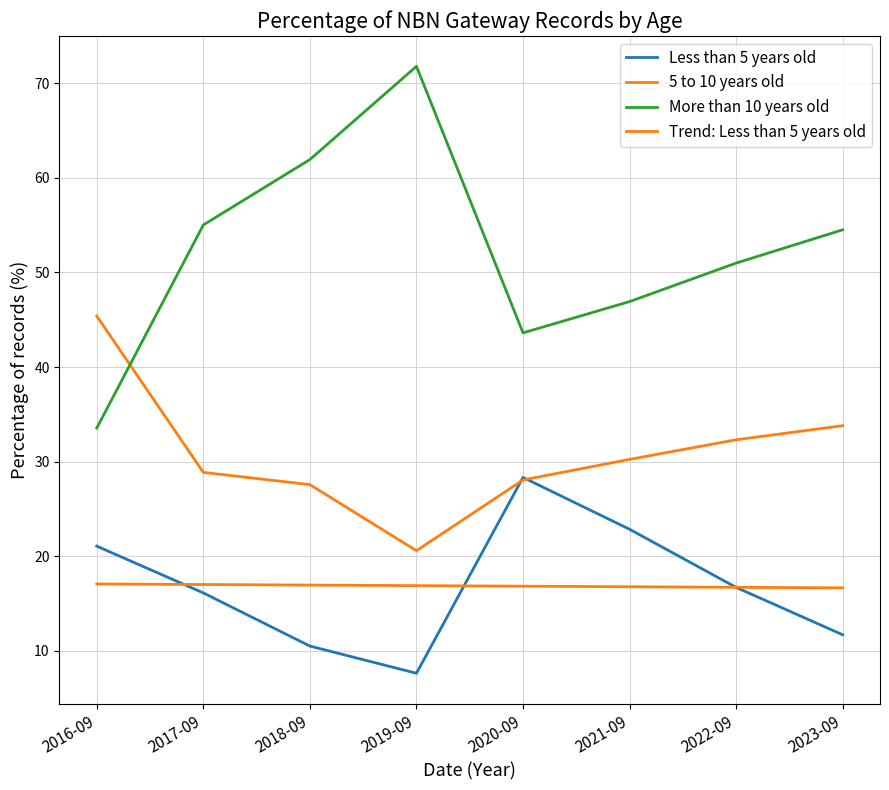

Is this an area chart (filled region under the line)?

No